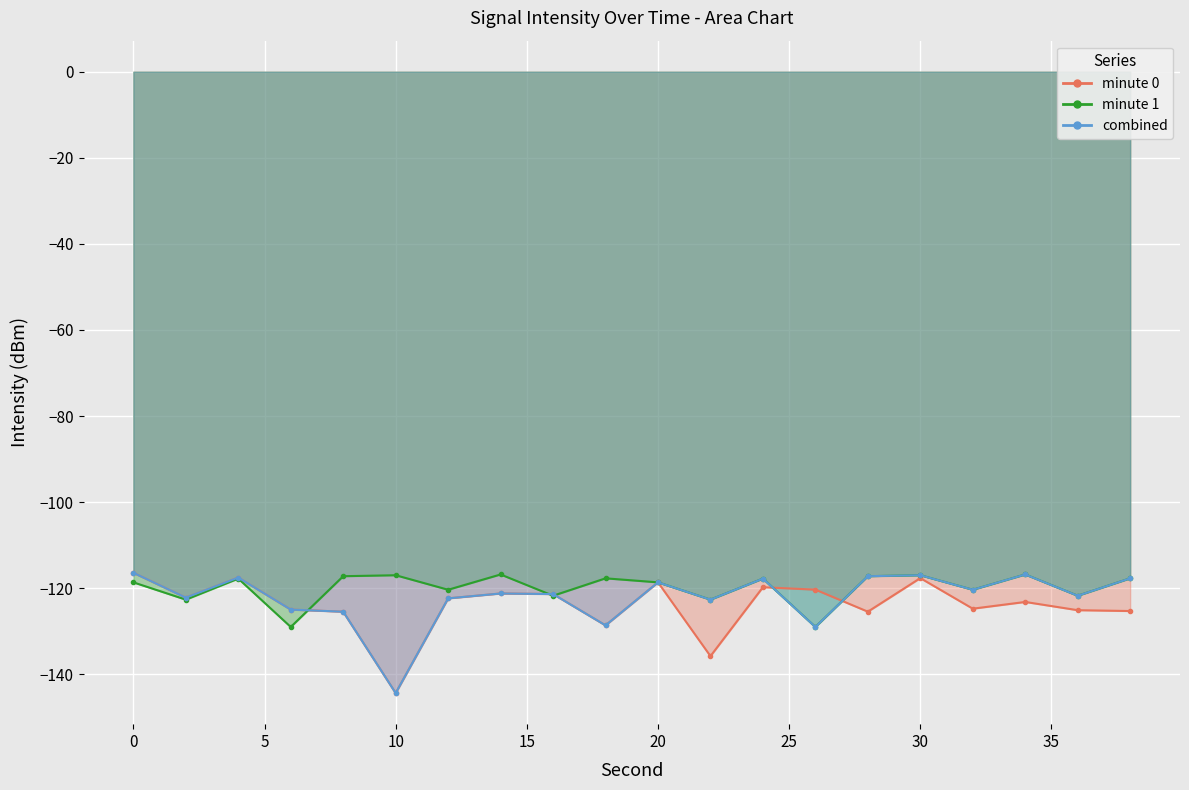

Rank the series at 0 from lowest to highest value.

minute 1, minute 0, combined